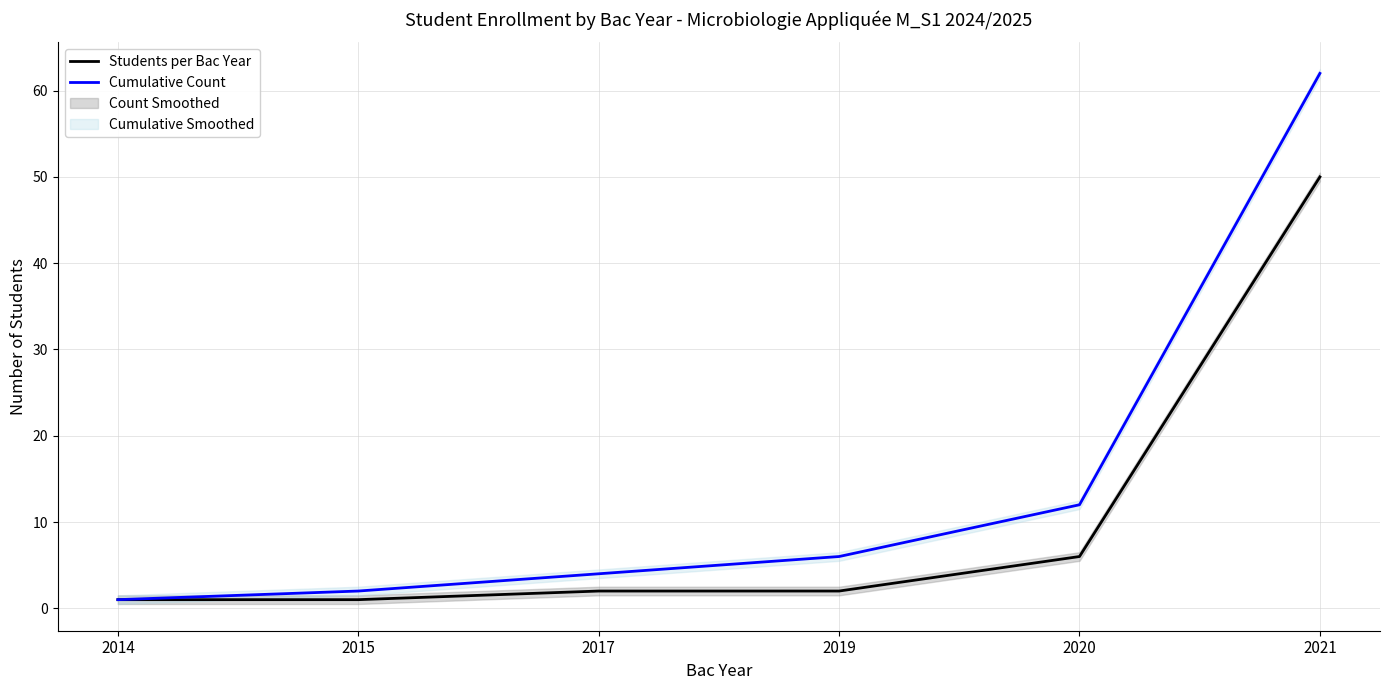

True or false: Students per Bac Year and Cumulative Count cross at least once.

False